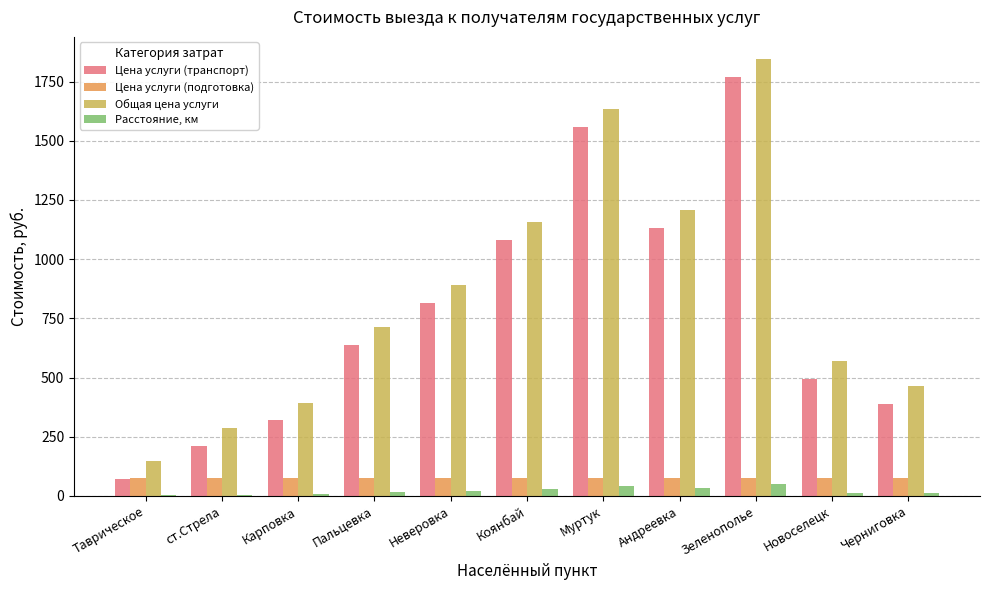

The Цена услуги (транспорт) series shows 703.4 at Новоселецк. True or false?

False